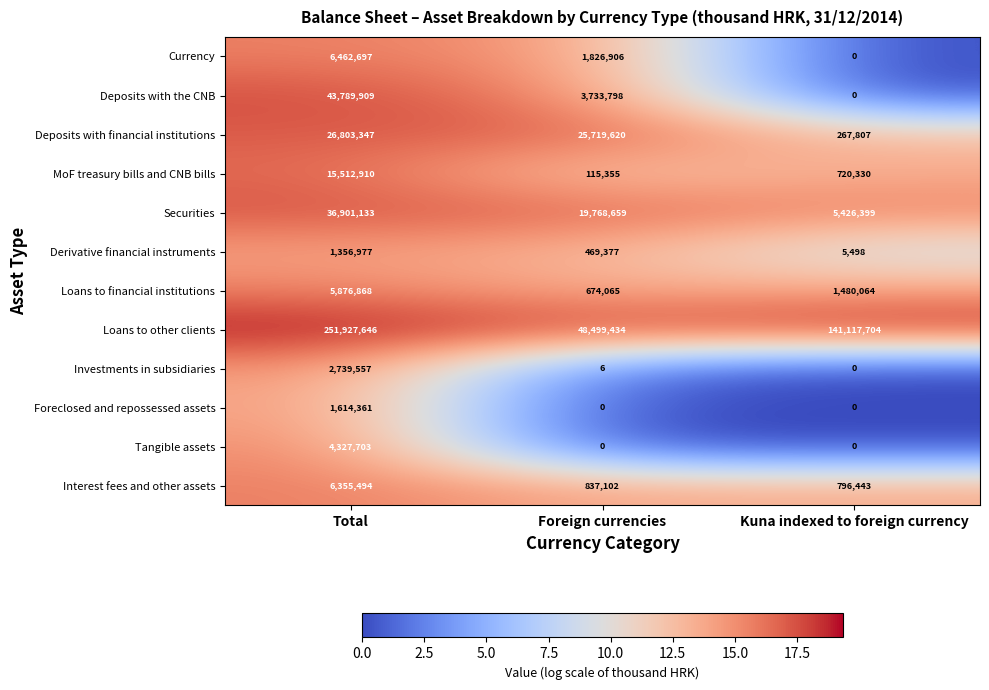

Where is Interest fees and other assets nearest to the value 3575968?

Foreign currencies